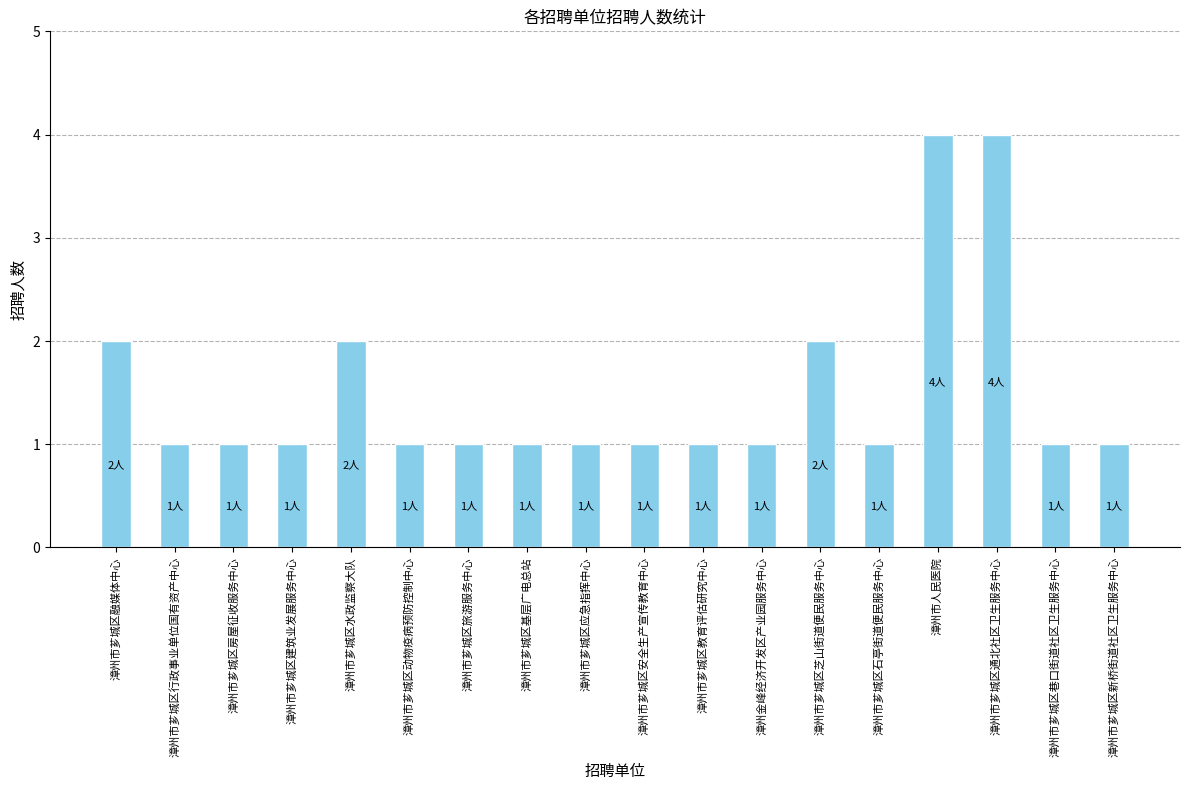

Is it true that the value at 漳州市芗城区基层广电总站 is 1?

True